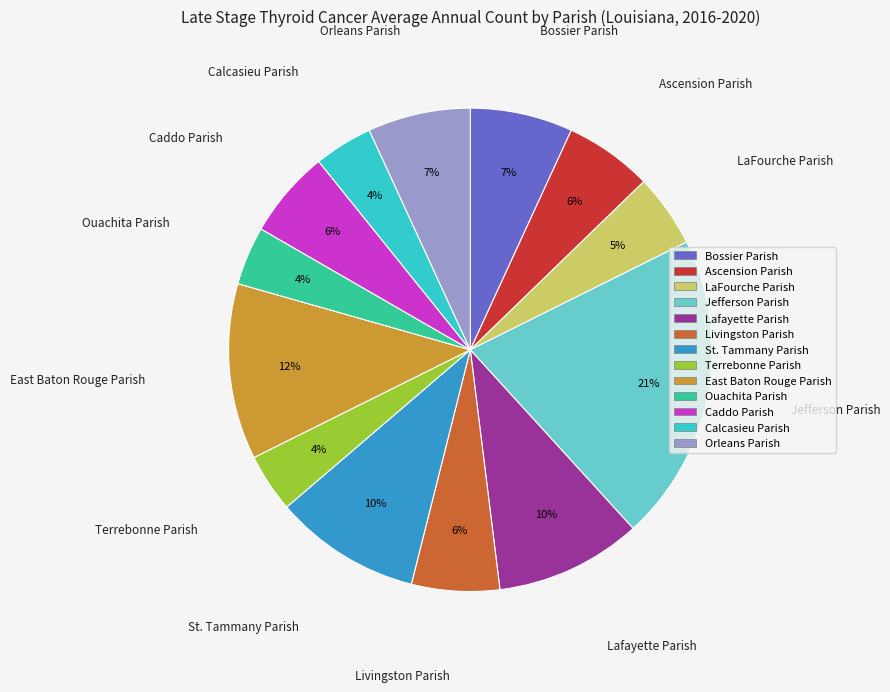

How many slices are in this pie chart?

13